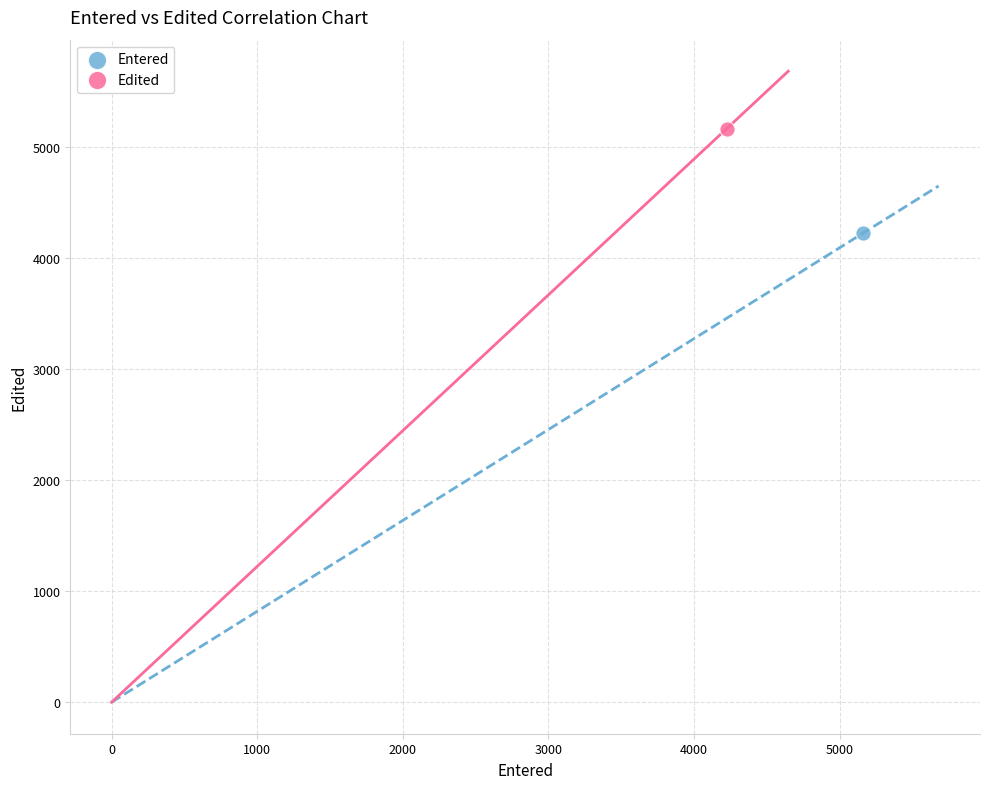

What are all the series names shown in the legend?

Entered, Edited